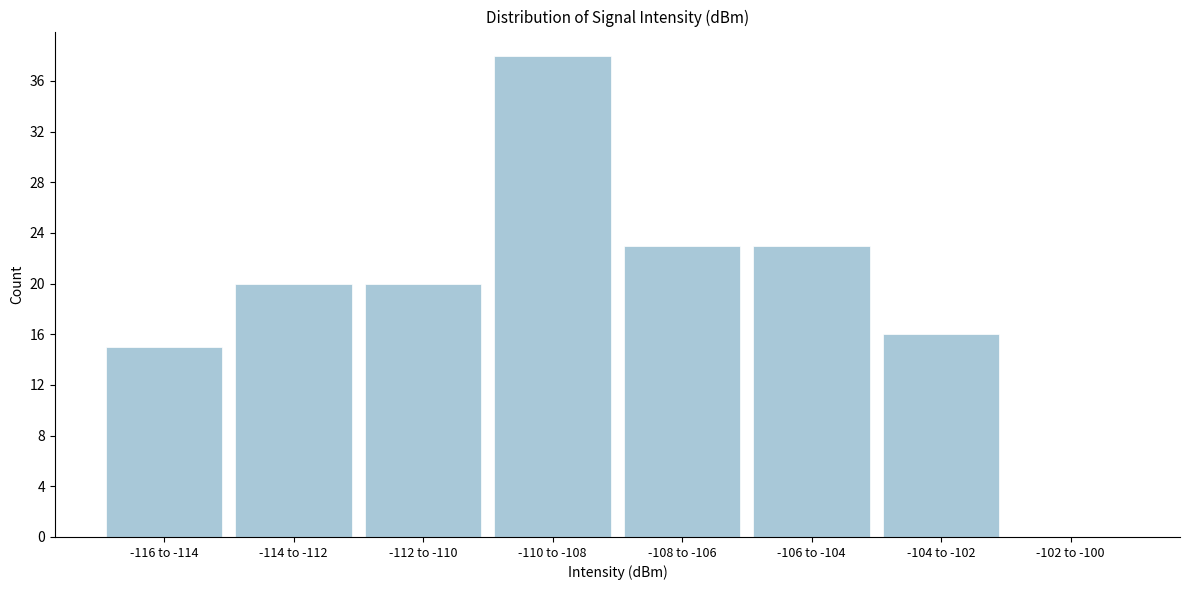

Reading left to right, what are all the values shown in this chart?

-116 to -114=15	-114 to -112=20	-112 to -110=20	-110 to -108=38	-108 to -106=23	-106 to -104=23	-104 to -102=16	-102 to -100=0